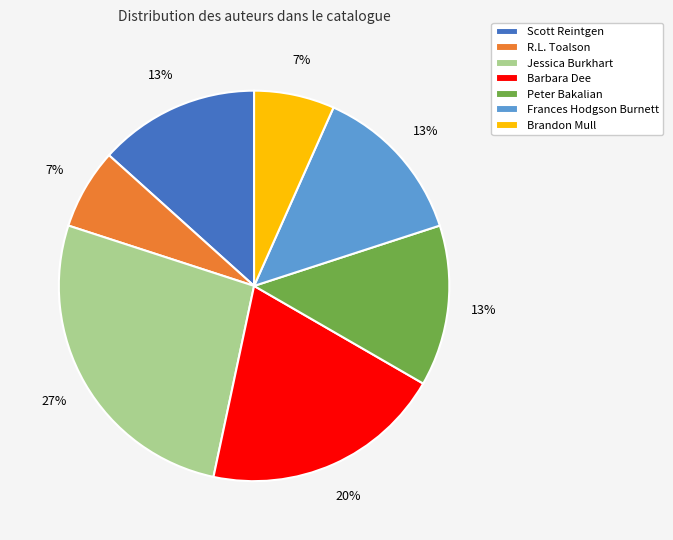

Does any single category account for the majority?

No